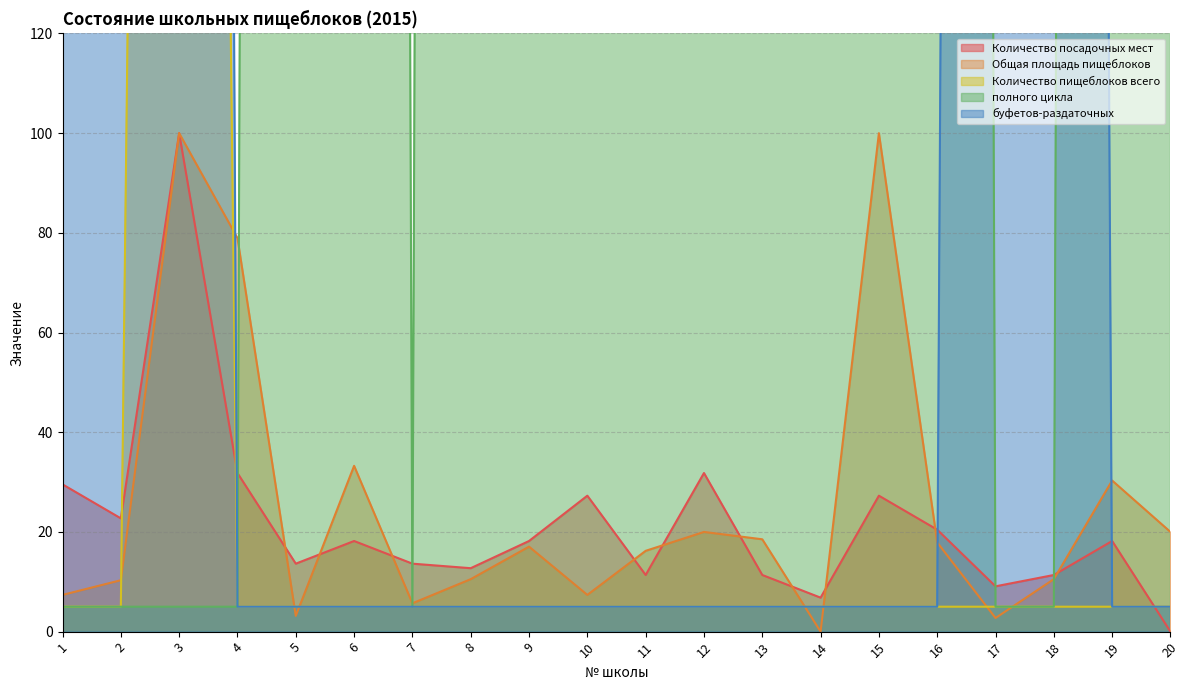

True or false: Общая площадь пищеблоков has more than 1 interior local peaks.

True